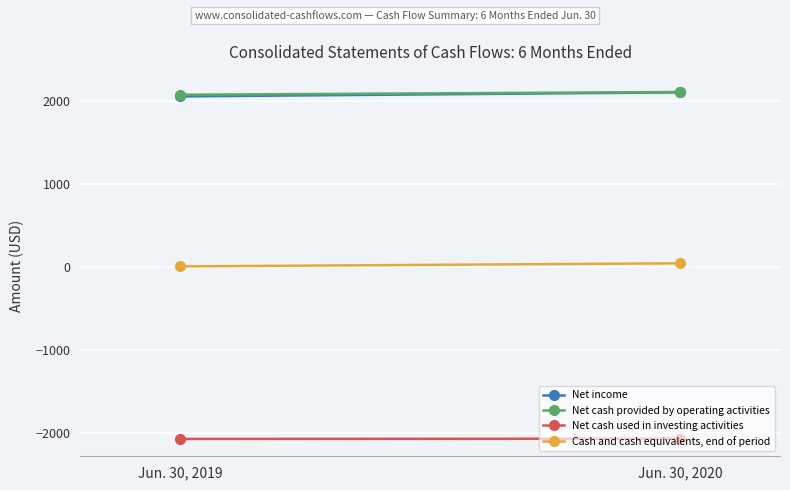

Between Jun. 30, 2020 and Jun. 30, 2019, which is larger?

Jun. 30, 2020